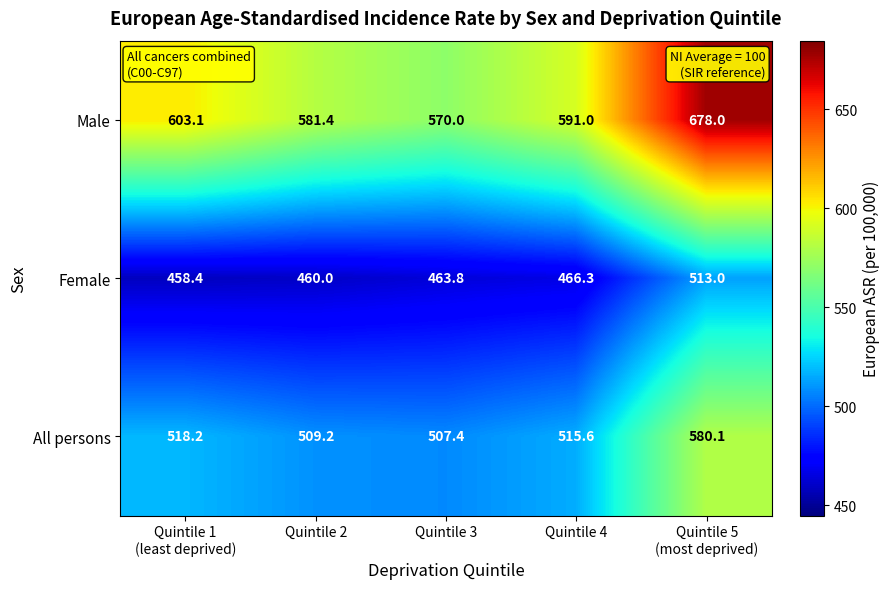

What is the minimum value shown in the chart?

458.4